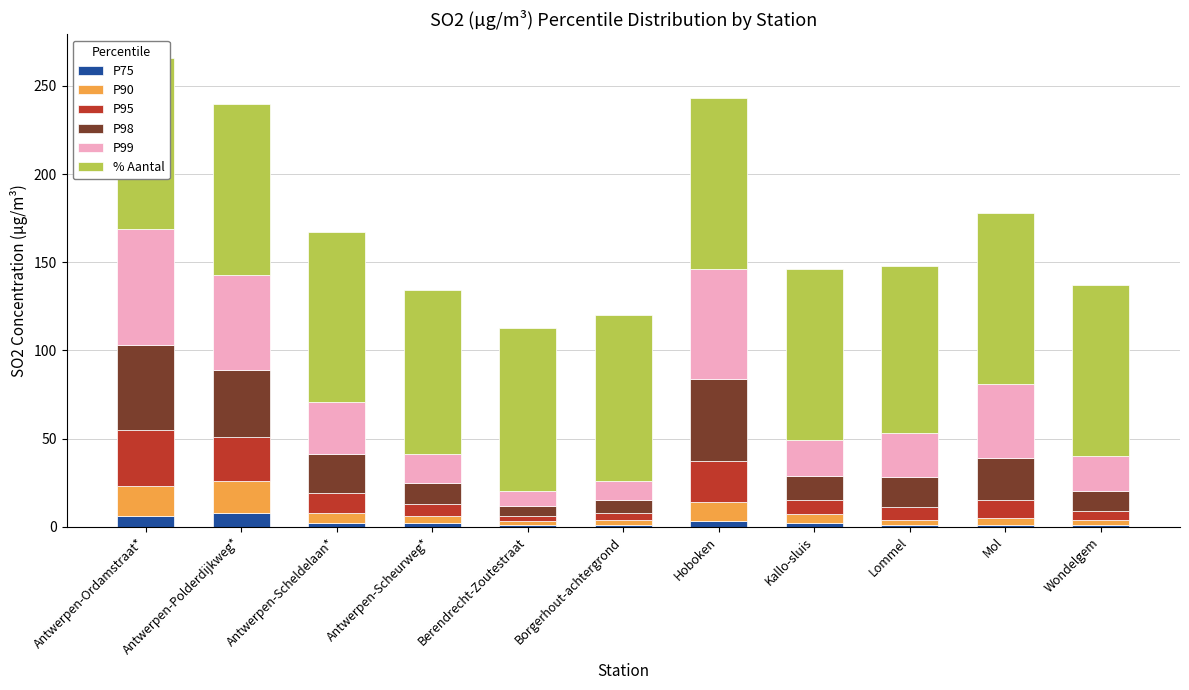

At which label is P75 closest to 4?

Hoboken